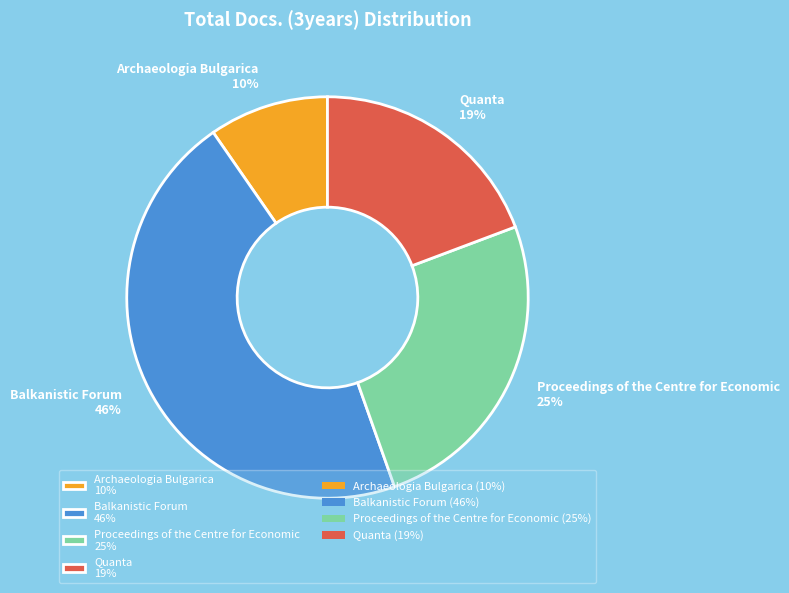

To the nearest percent, what percentage of the pie is Quanta?

19%